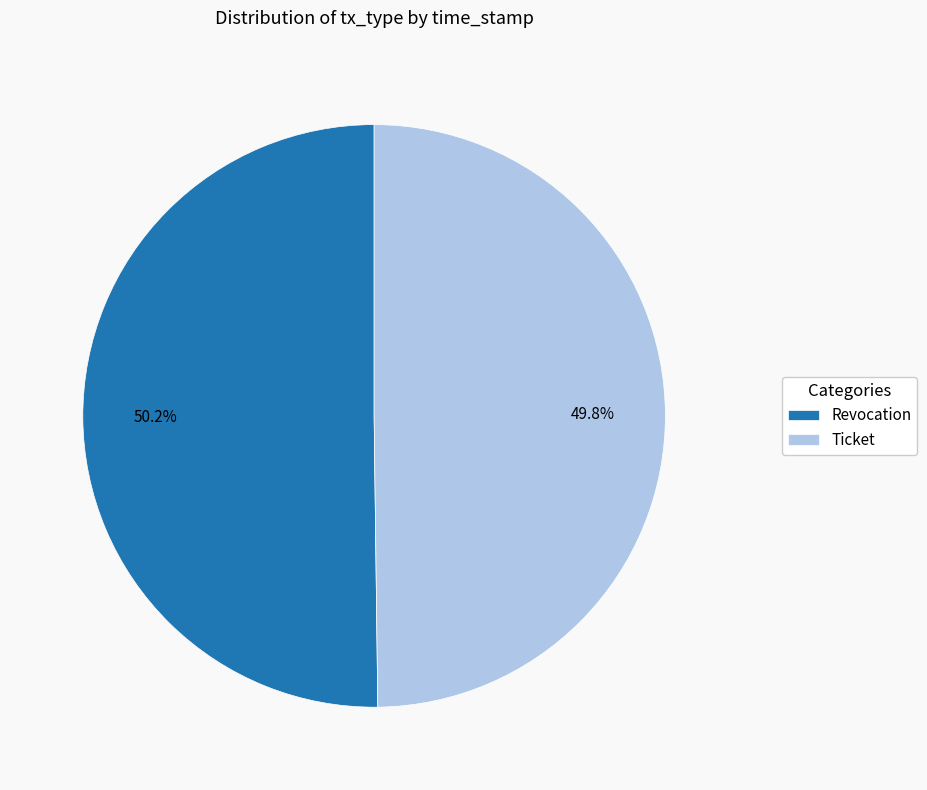

Approximately how many times larger is the value at Ticket compared to Revocation?

1.0